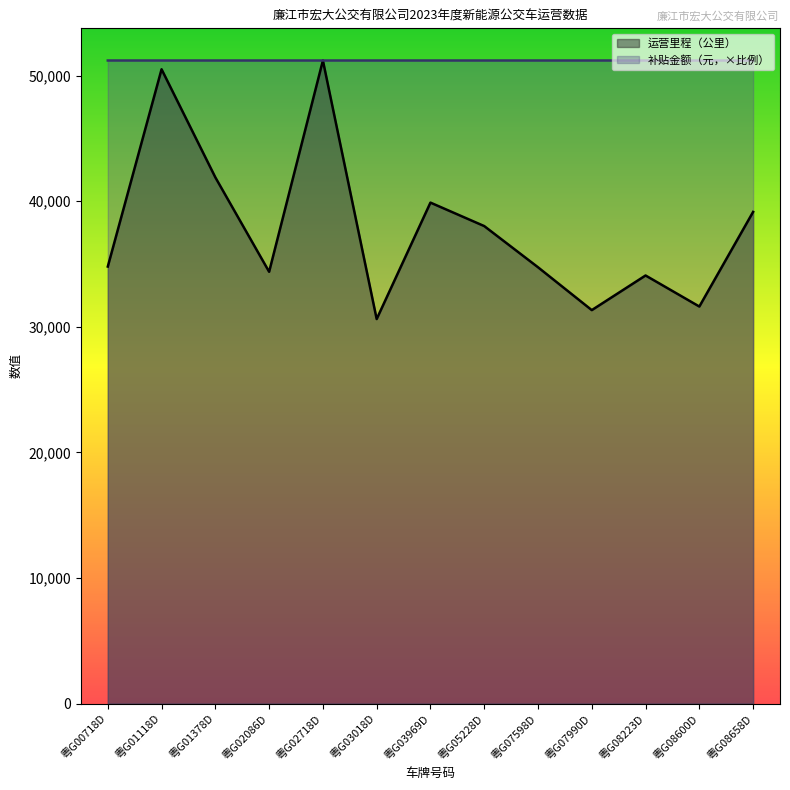

Count the number of categories in the chart.

13